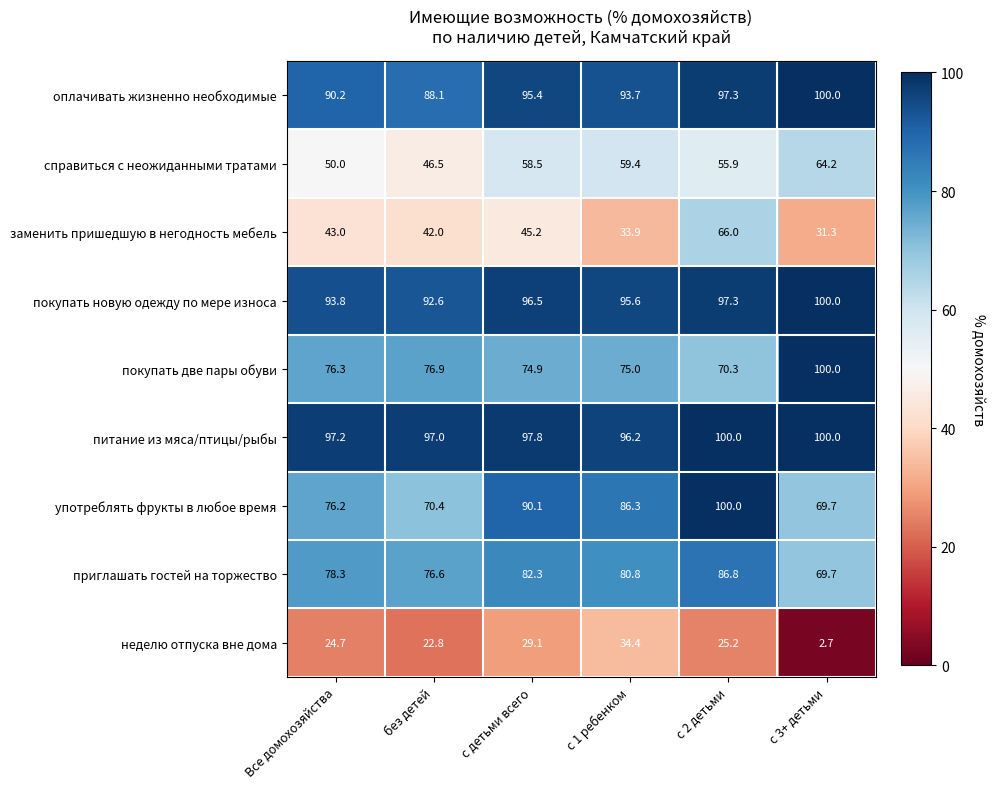

Rank the categories by оплачивать жизненно необходимые value from highest to lowest.

с 3+ детьми, с 2 детьми, с детьми всего, с 1 ребенком, Все домохозяйства, без детей